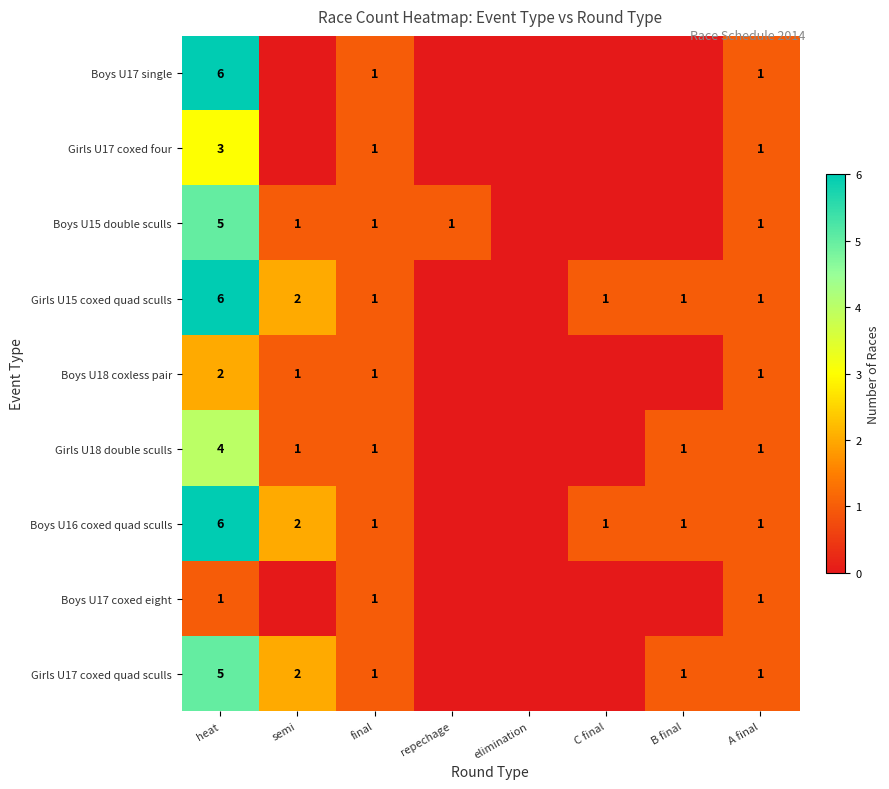

The Girls U18 double sculls series shows 1 at semi. True or false?

True